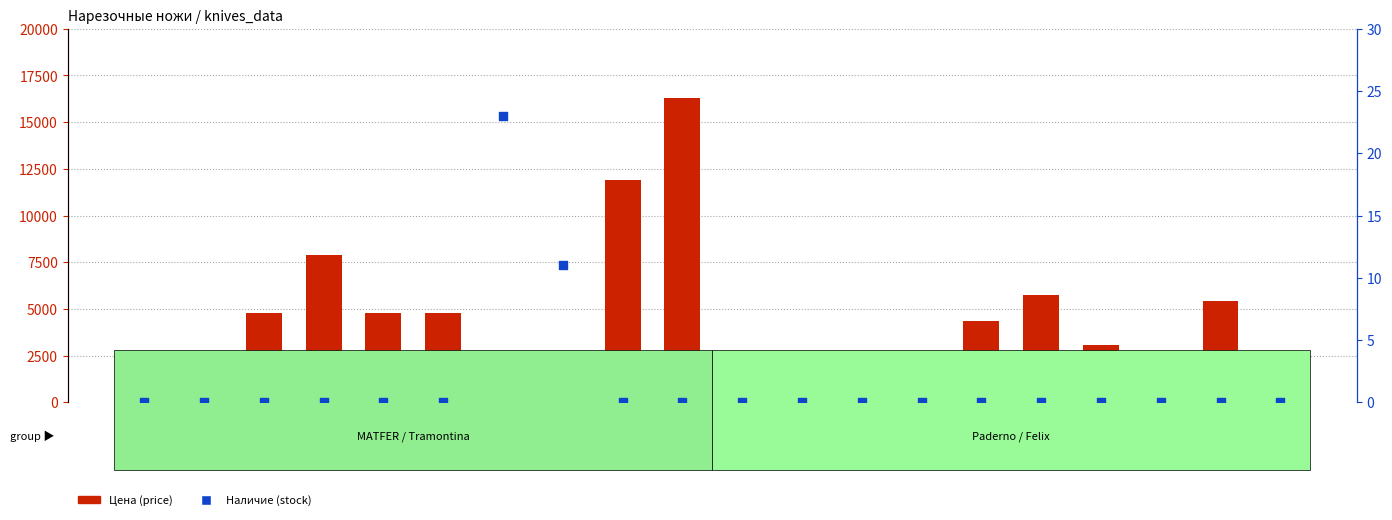

Which series reaches the maximum Y coordinate?

Цена (price)